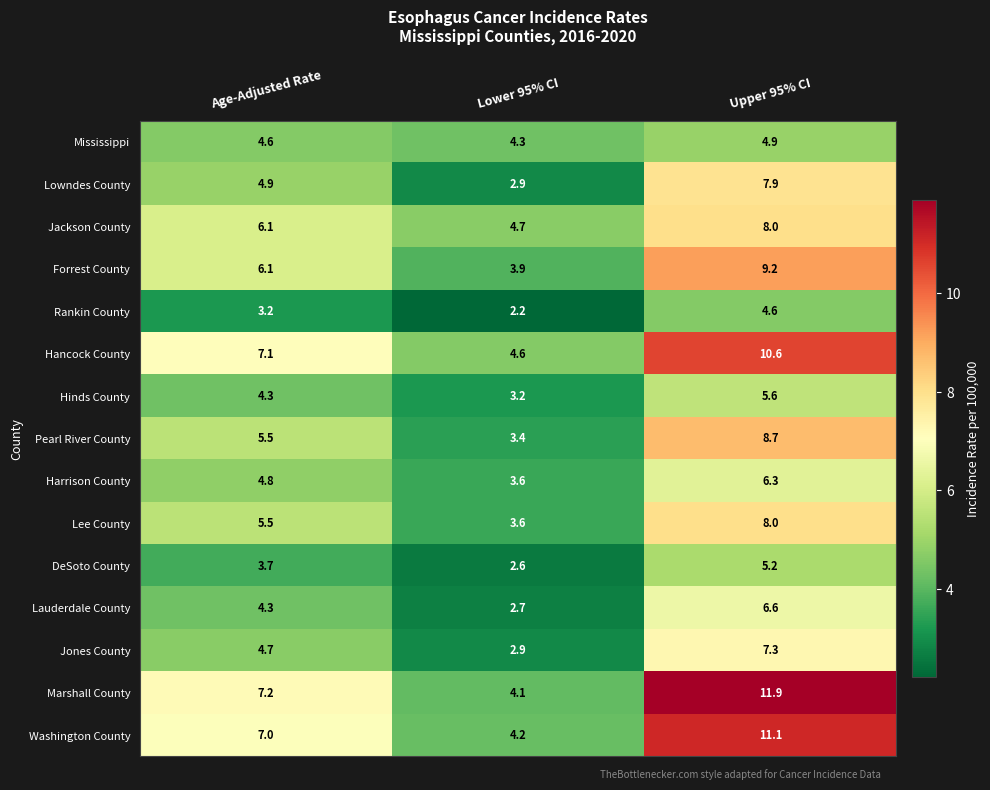

Where does the Marshall County series first go above 7?

Age-Adjusted Rate